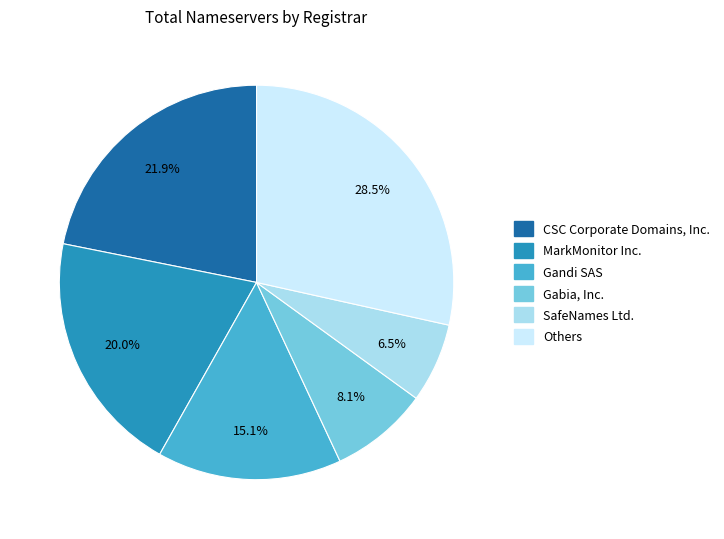

Does any single category account for the majority?

No